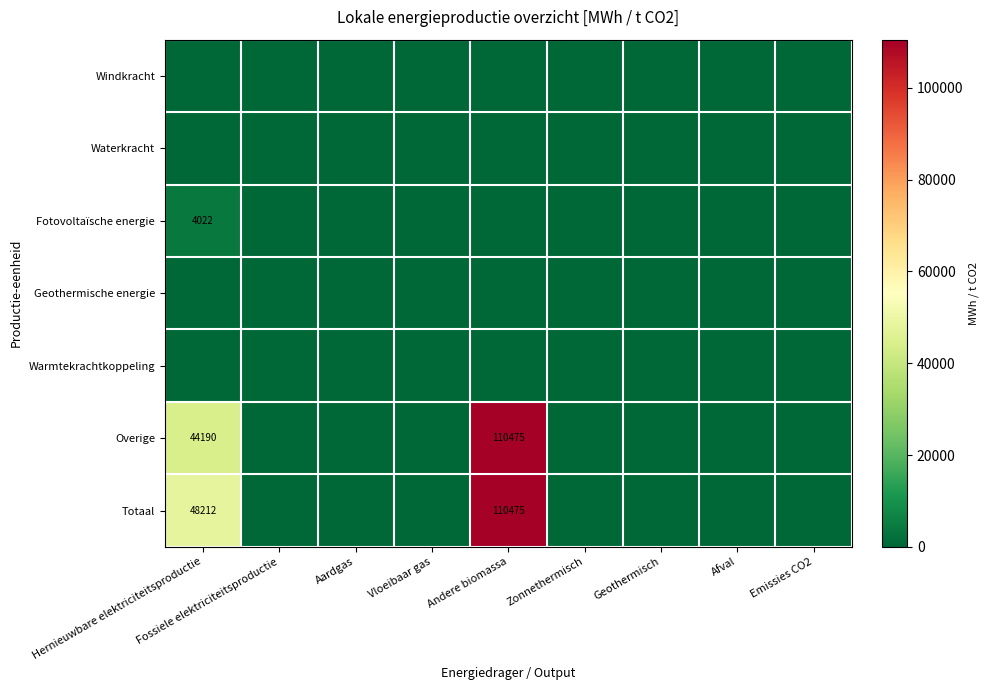

Which category has the lowest value across all series?

Hernieuwbare elektriciteitsproductie